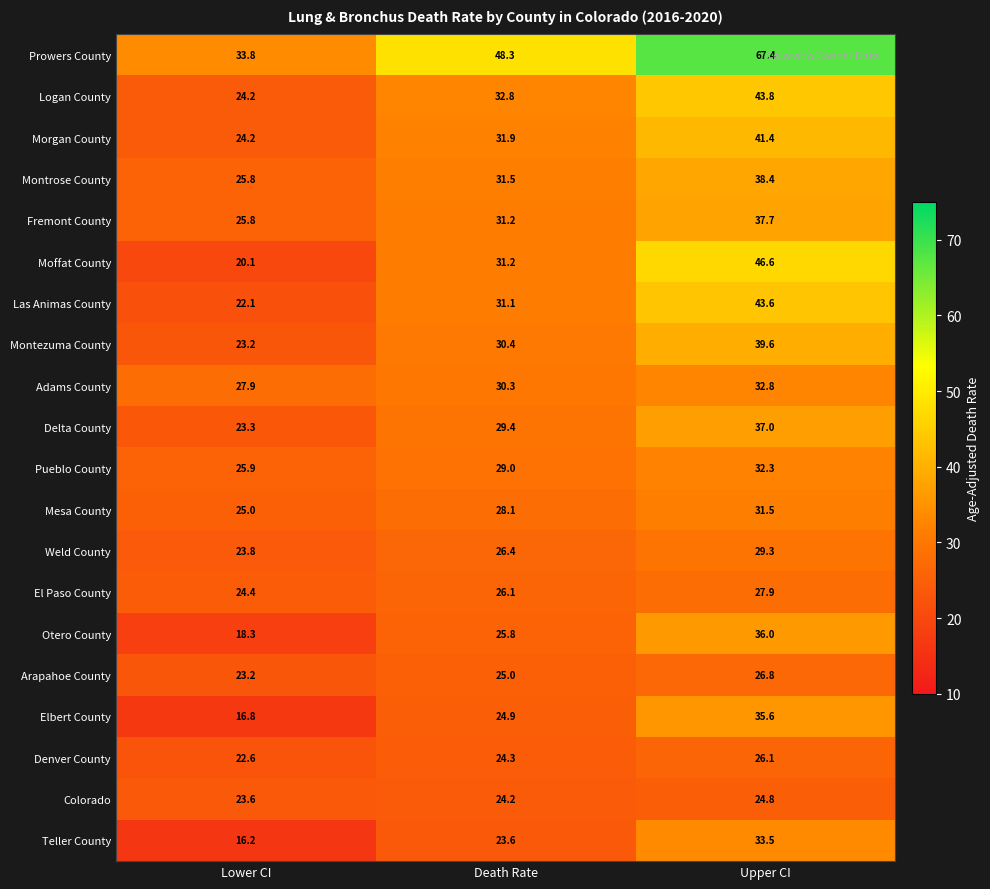

Which series changed the most between Lower CI and Upper CI?

Prowers County